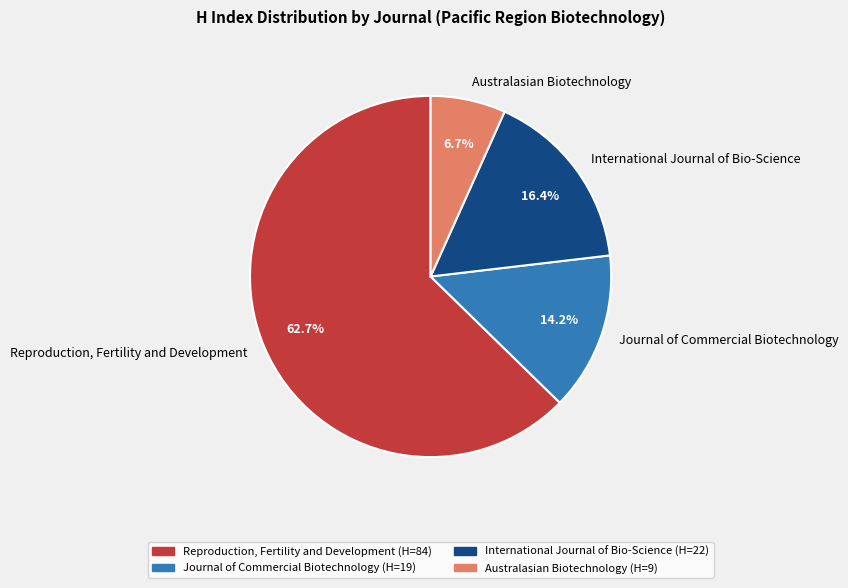

How many slices are in this pie chart?

4